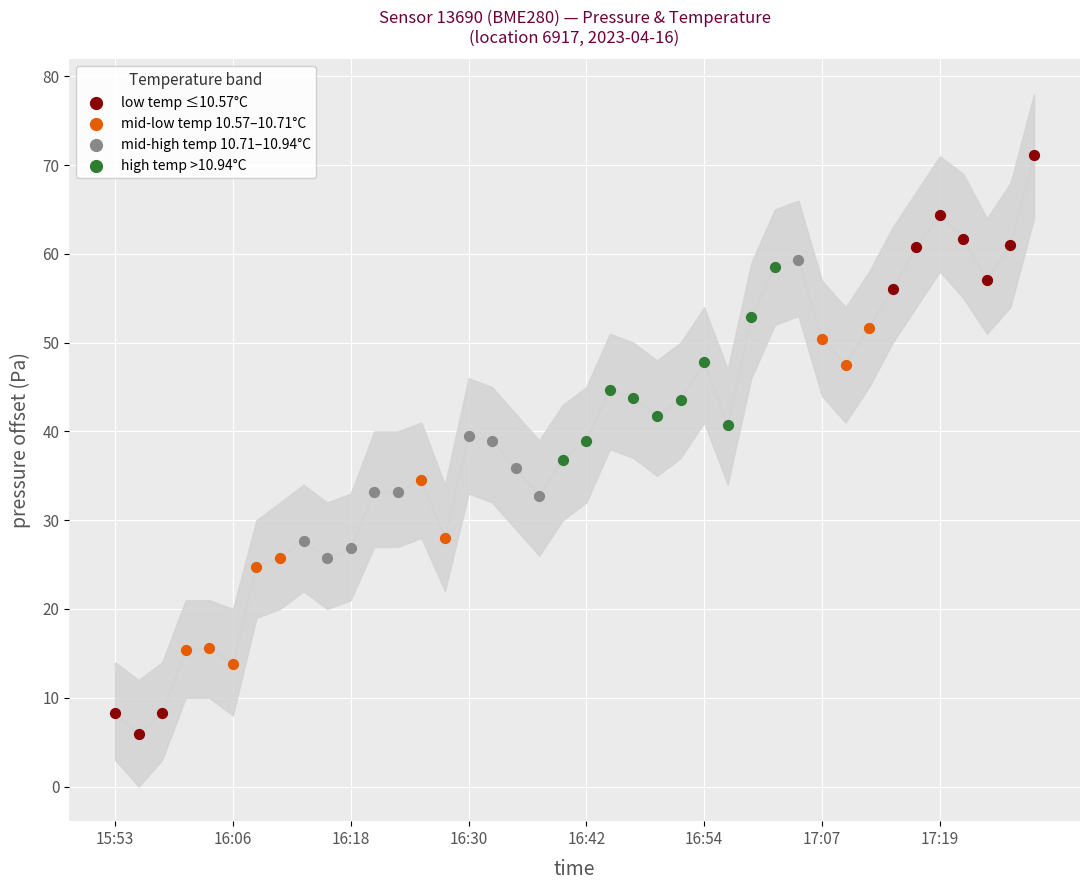

Which series reaches the maximum Y coordinate?

low temp ≤10.57°C